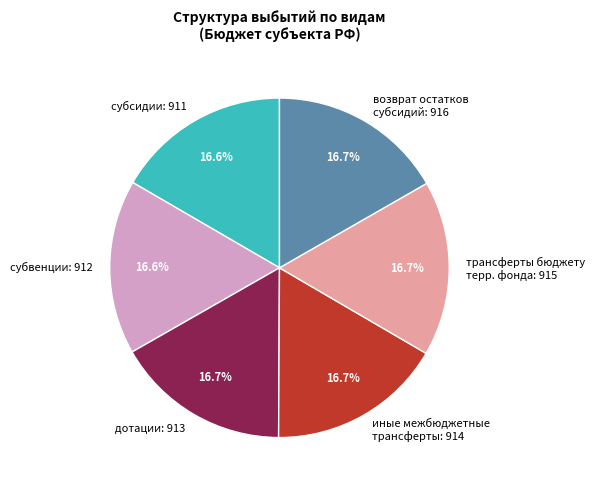

Does any single category account for the majority?

No